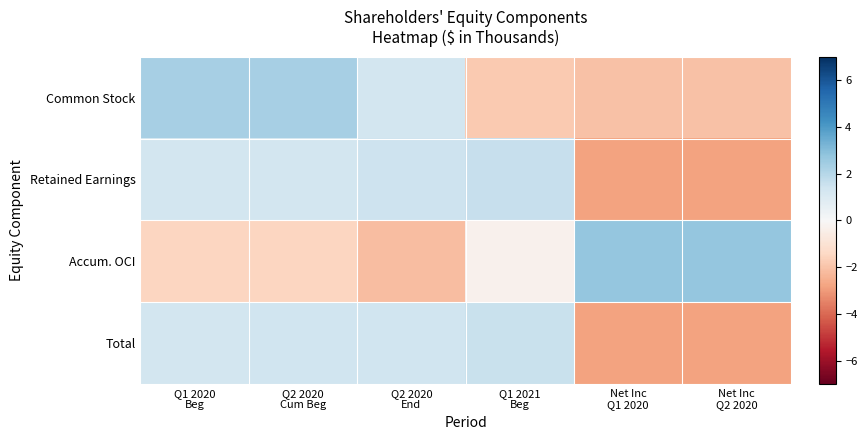

Which series has the widest spread of values?

Accum. OCI